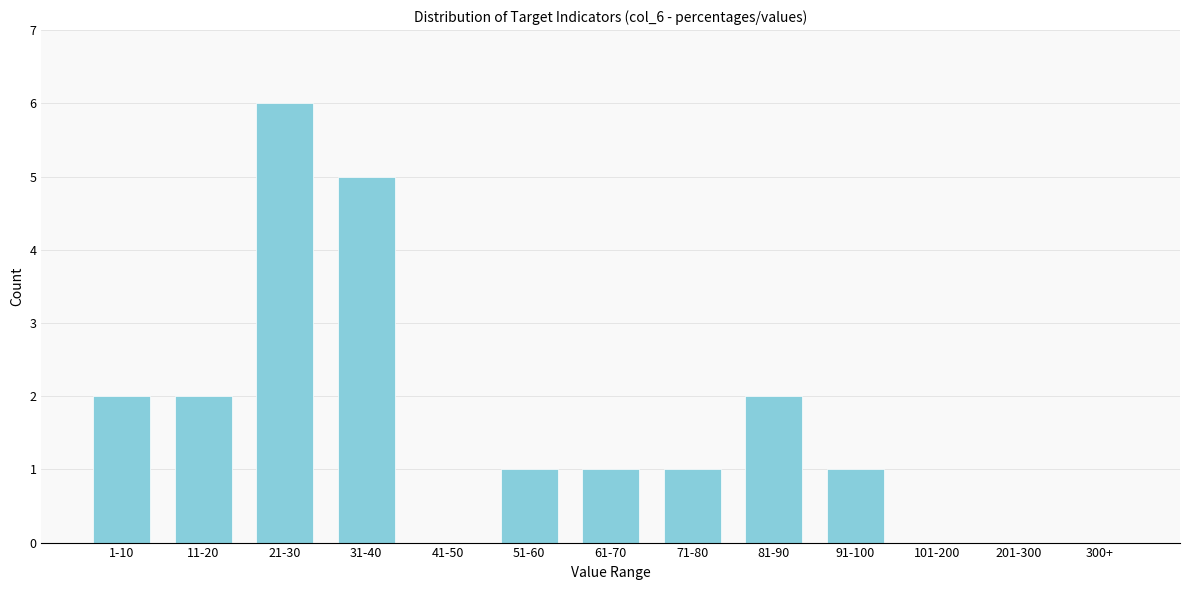

Reading right to left, transcribe all the data shown in this chart.

300+=0	201-300=0	101-200=0	91-100=1	81-90=2	71-80=1	61-70=1	51-60=1	41-50=0	31-40=5	21-30=6	11-20=2	1-10=2